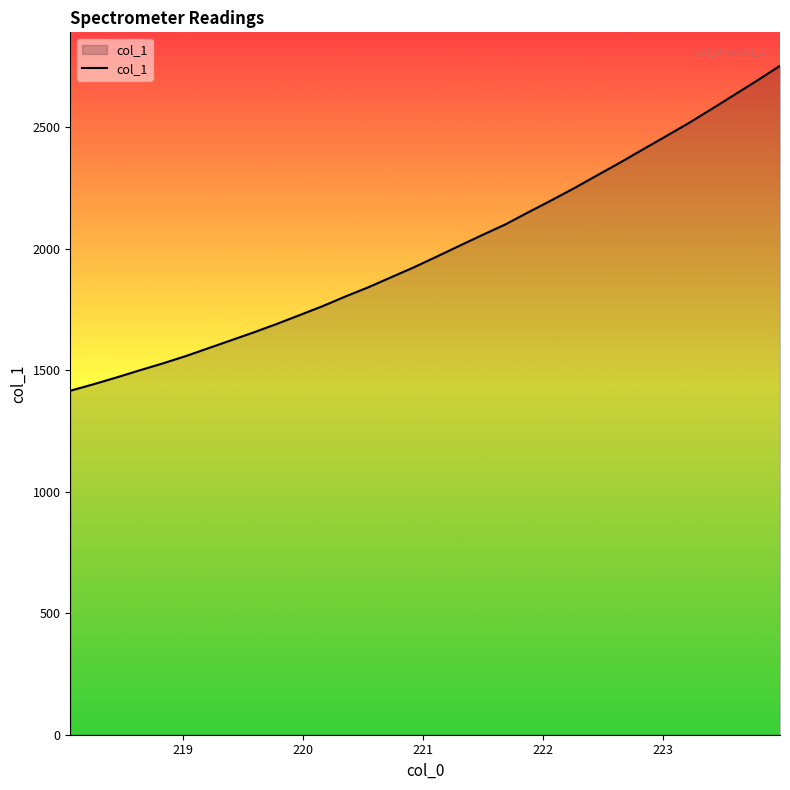

Does the chart have visible grid lines?

No